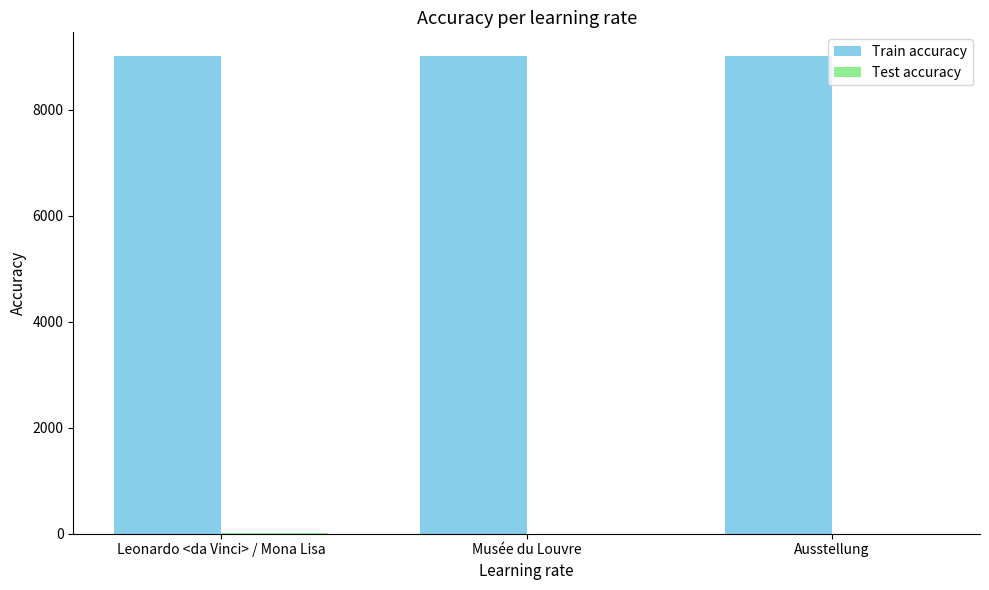

What is the maximum value shown in the chart?

9015